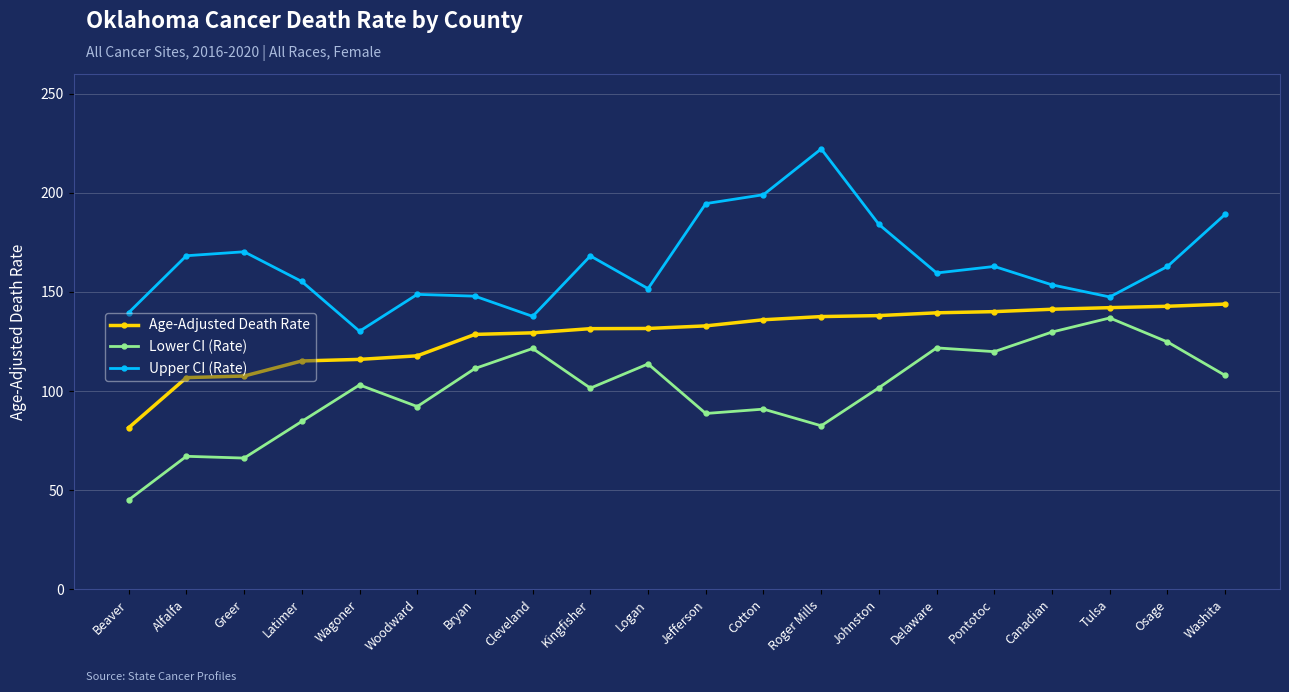

What is the difference between the highest and lowest values at Tulsa?

10.6